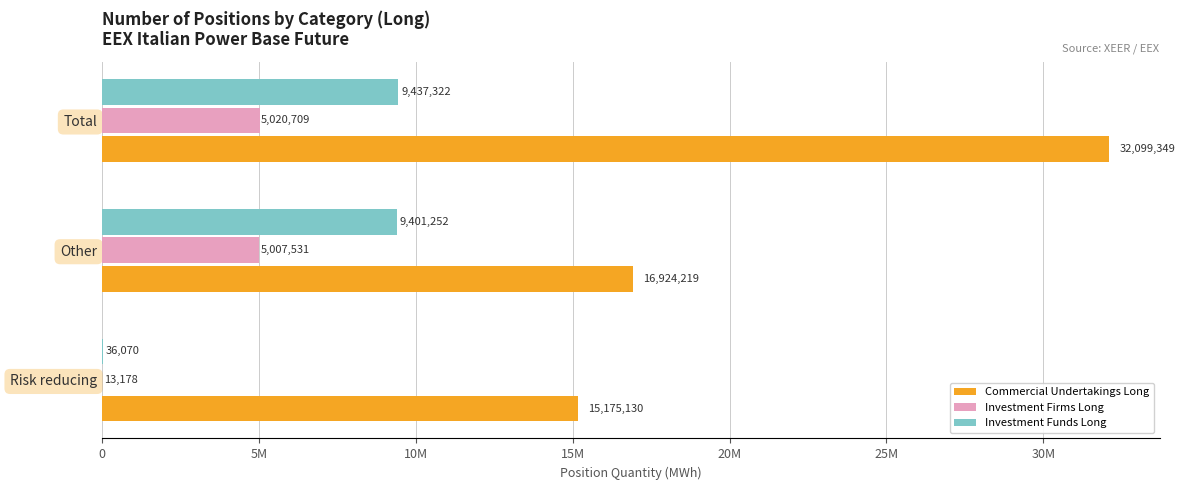

Rank the series by their maximum value, from lowest to highest.

Investment Firms Long, Investment Funds Long, Commercial Undertakings Long